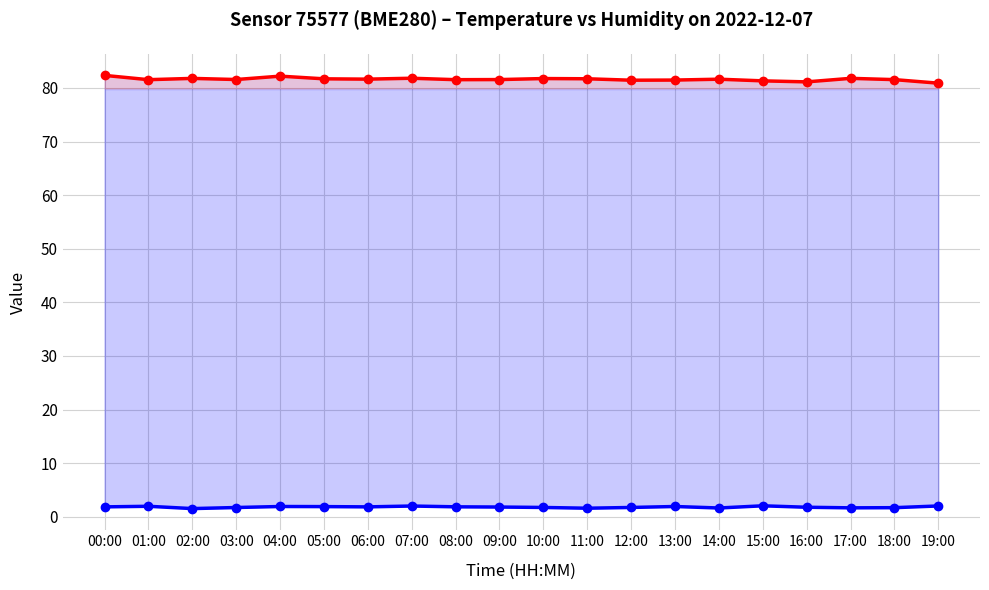

True or false: Humidity and Temperature cross at least once.

False